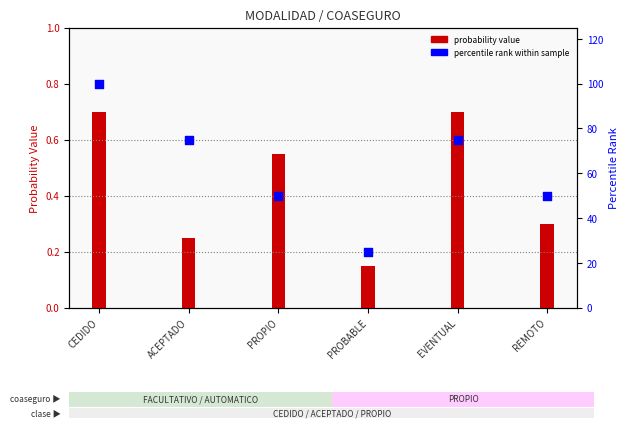

What is the total value across all series at ACEPTADO?

75.2